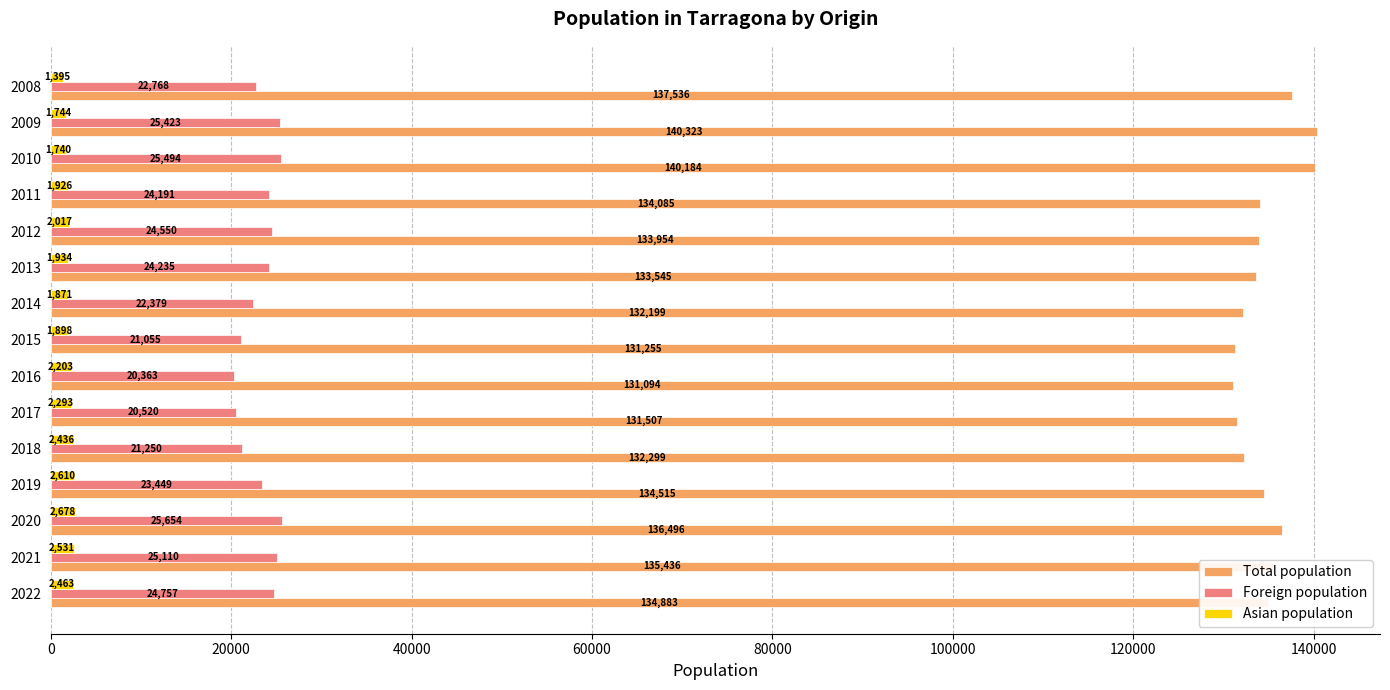

What is the difference between the maximum and minimum values in the Asian population series?

1283